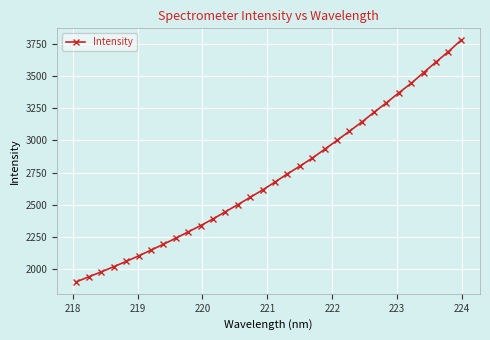

What is the value of the 14th point from the left?

2500.6